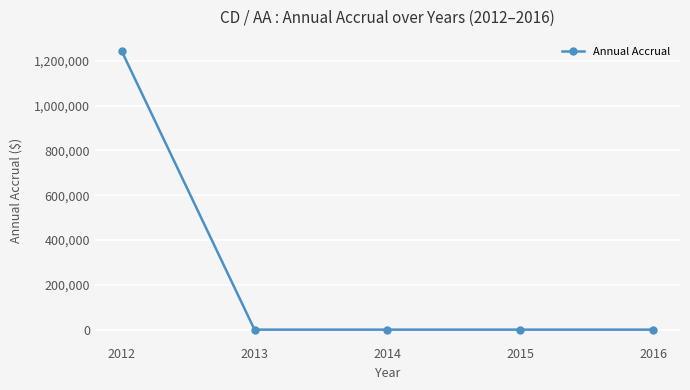

True or false: there are more than 2 points higher than both neighbors.

False